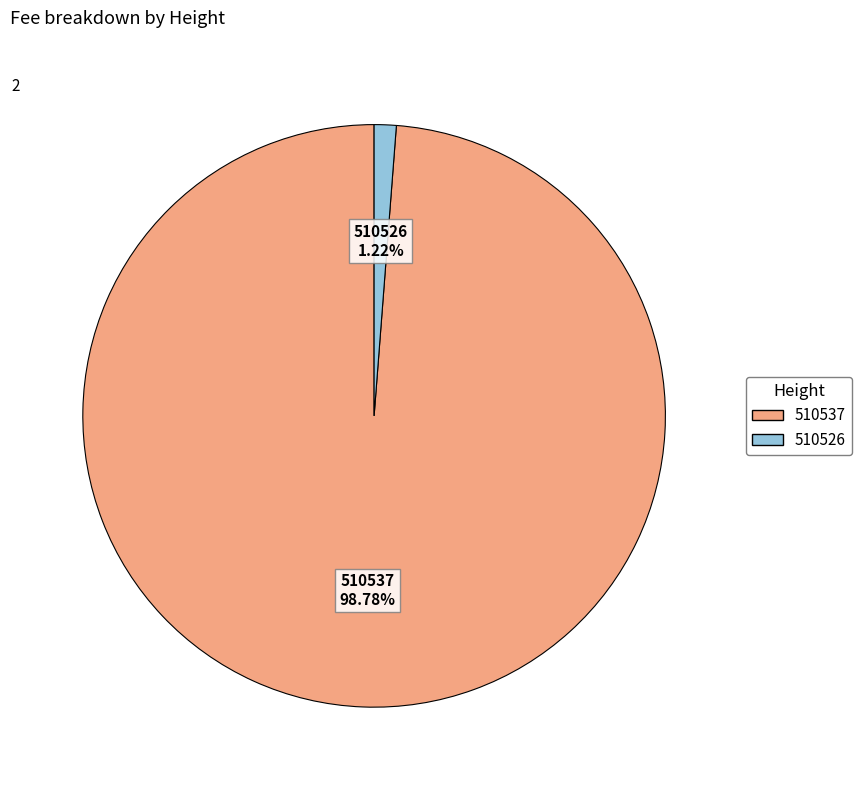

Which has a higher value, 510537 or 510526?

510537